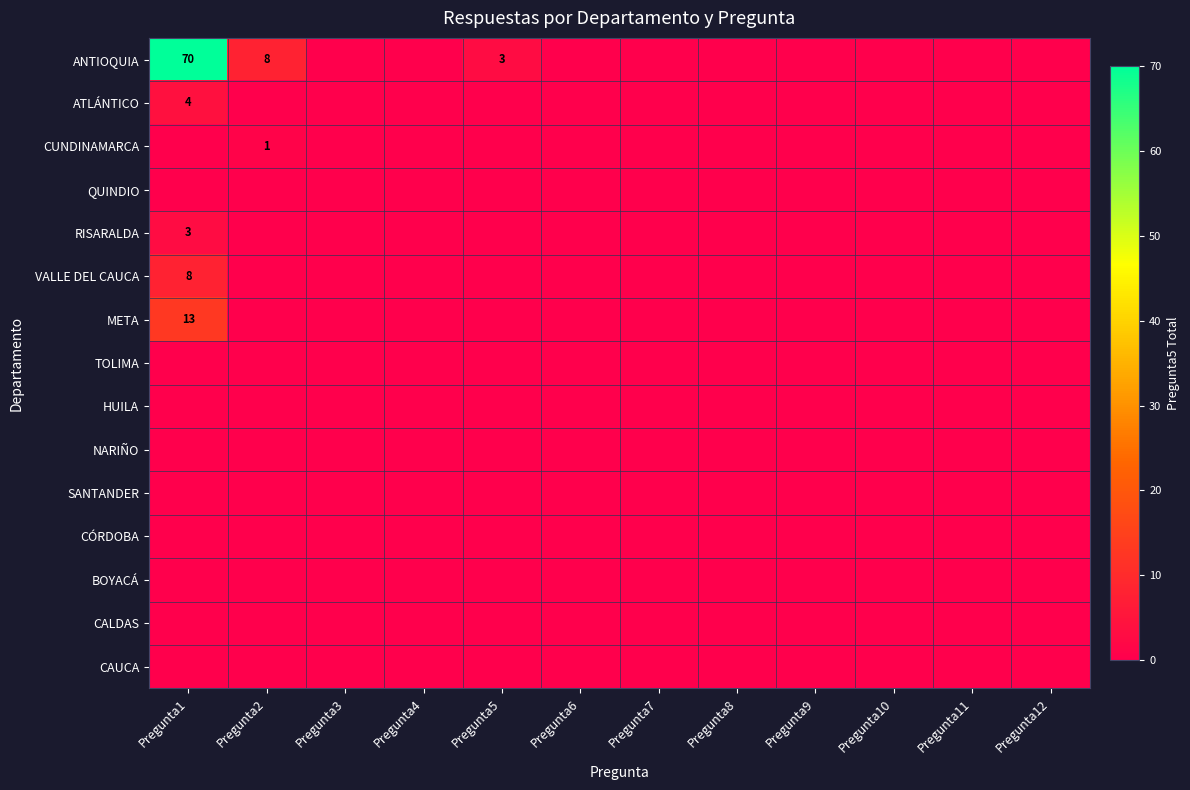

Rank the series by their maximum value, from lowest to highest.

QUINDIO, TOLIMA, HUILA, NARIÑO, SANTANDER, CÓRDOBA, BOYACÁ, CALDAS, CAUCA, CUNDINAMARCA, RISARALDA, ATLÁNTICO, VALLE DEL CAUCA, META, ANTIOQUIA